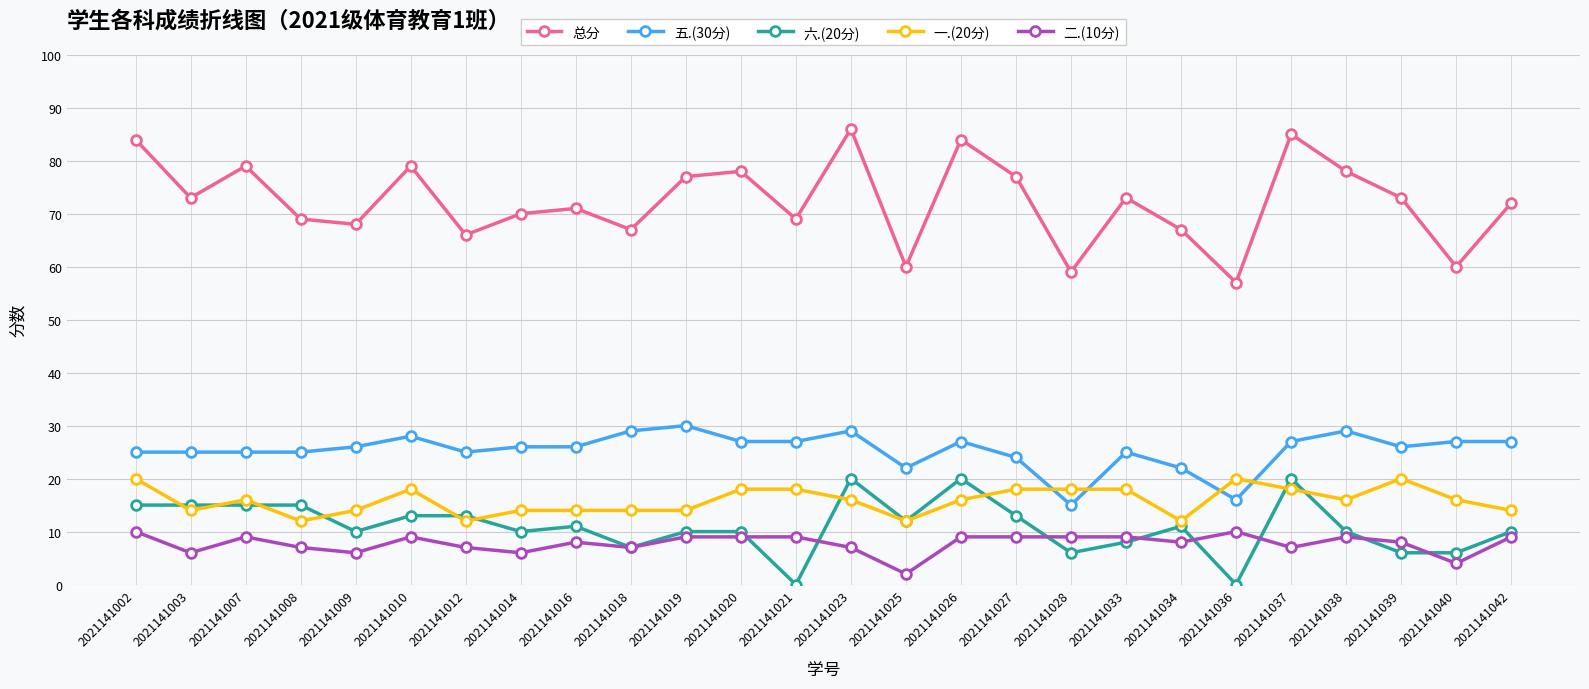

Between 2021141023 and 2021141028, which series saw the biggest shift?

总分